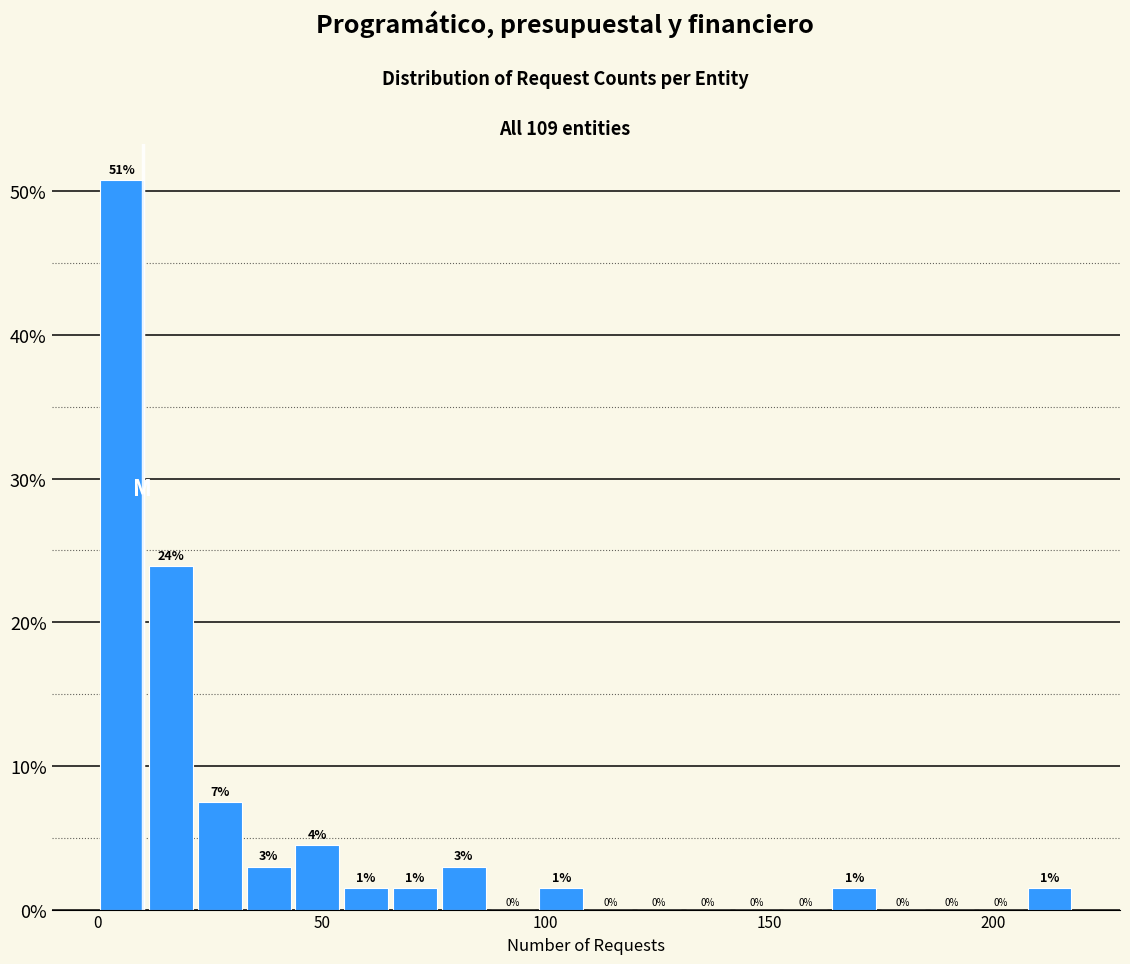

Around what value on the x-axis is the tallest bar? Give the approximate position of its centre, as read against the axis.

5